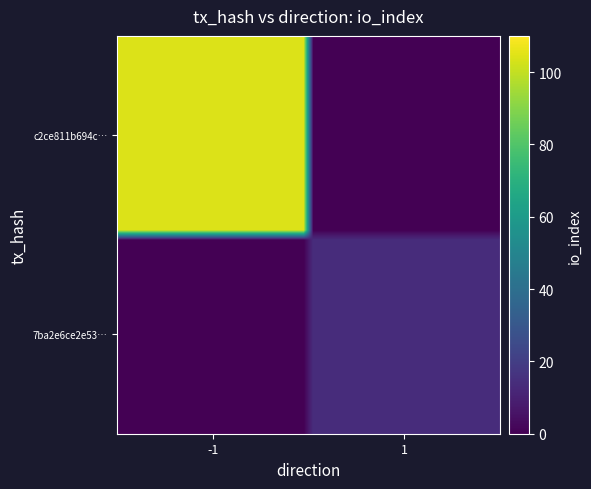

At how many categories does at least one series exceed 51?

20